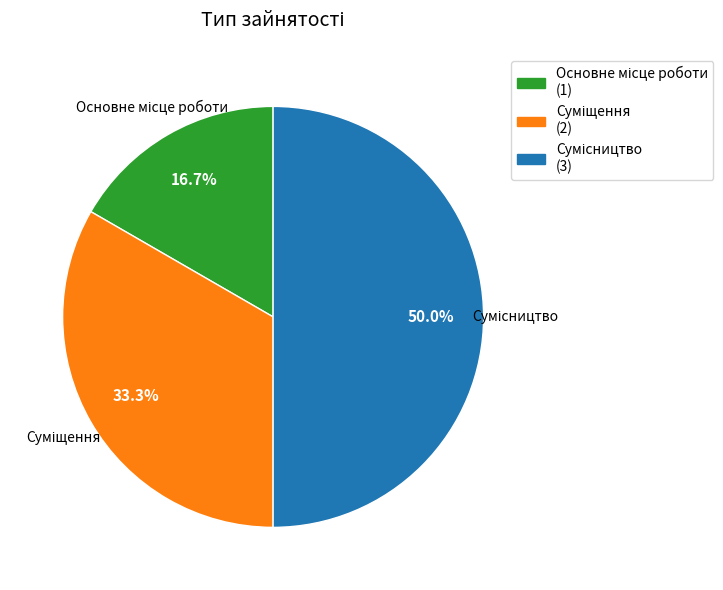

To the nearest percent, what percentage of the pie is Сумісництво?

50%